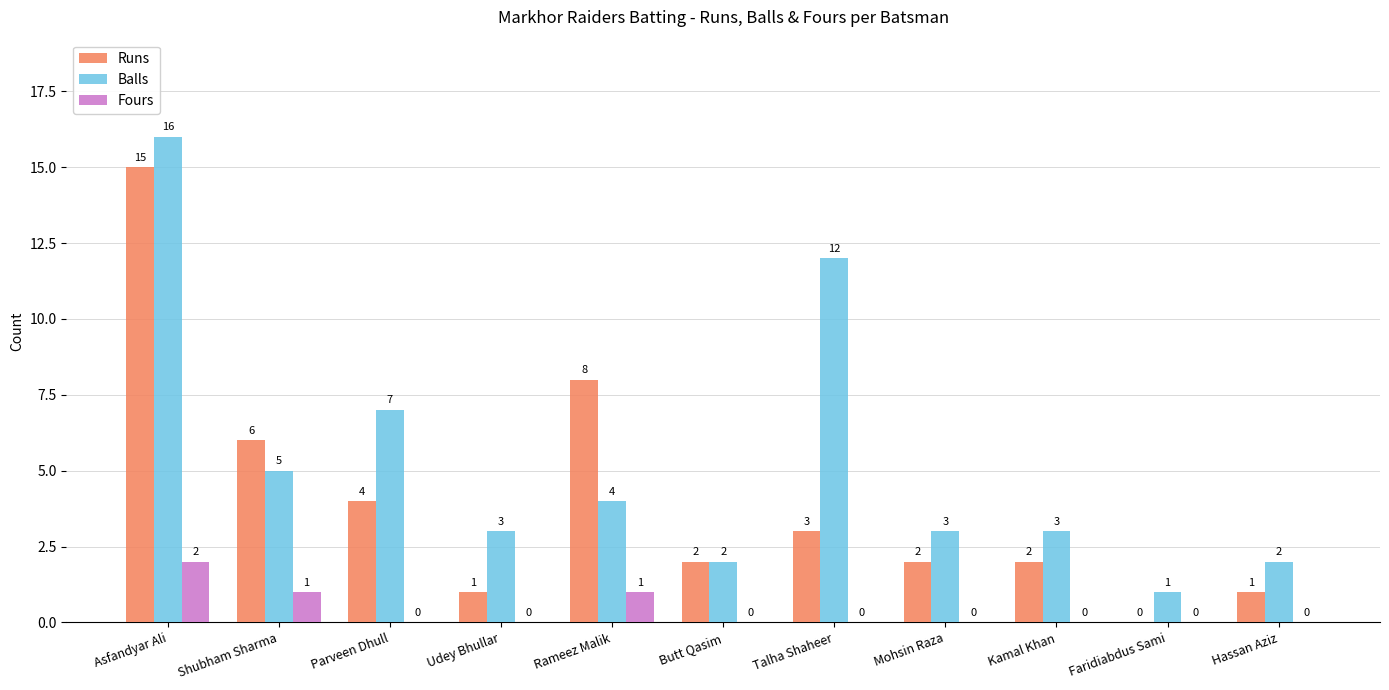

The value of Fours at Asfandyar Ali is 1. True or false?

False